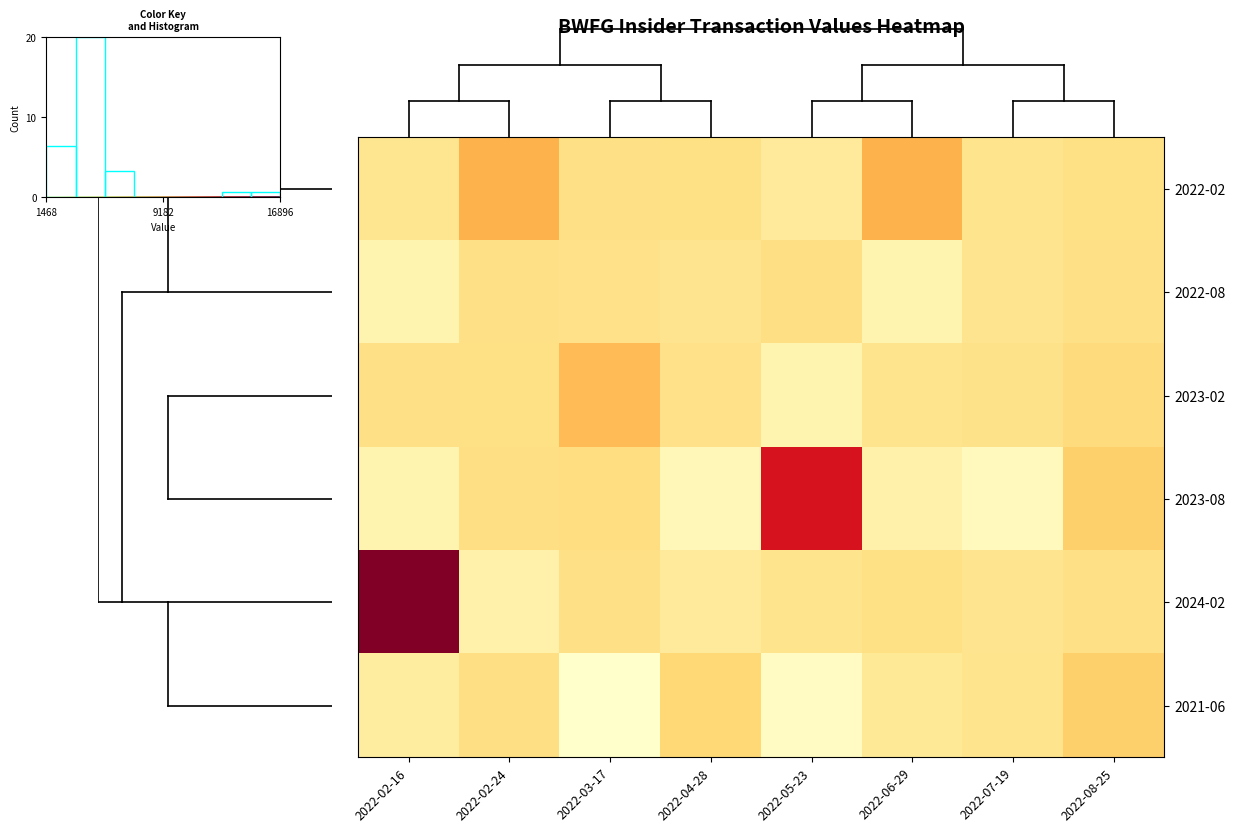

Which series has the widest spread of values?

2024-02